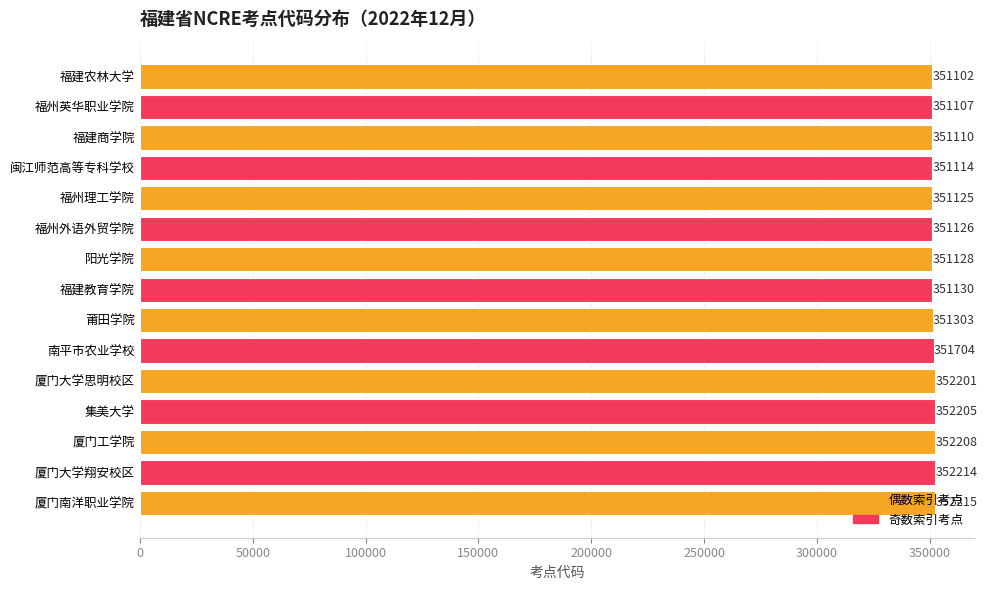

Rank the categories by value from lowest to highest.

福建农林大学, 福州英华职业学院, 福建商学院, 闽江师范高等专科学校, 福州理工学院, 福州外语外贸学院, 阳光学院, 福建教育学院, 莆田学院, 南平市农业学校, 厦门大学思明校区, 集美大学, 厦门工学院, 厦门大学翔安校区, 厦门南洋职业学院